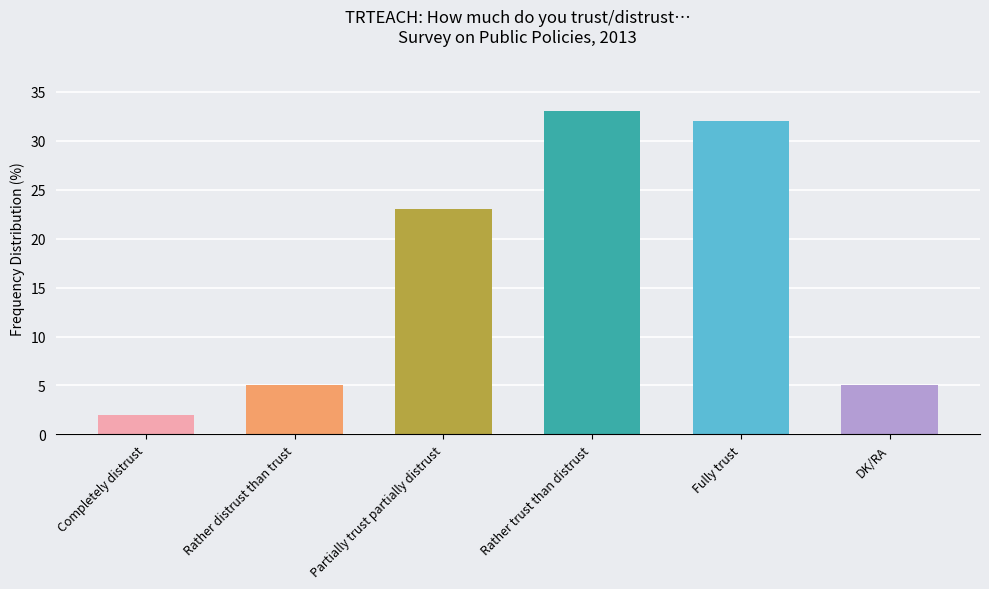

The chart shows a value of 5 at Rather distrust than trust. True or false?

True